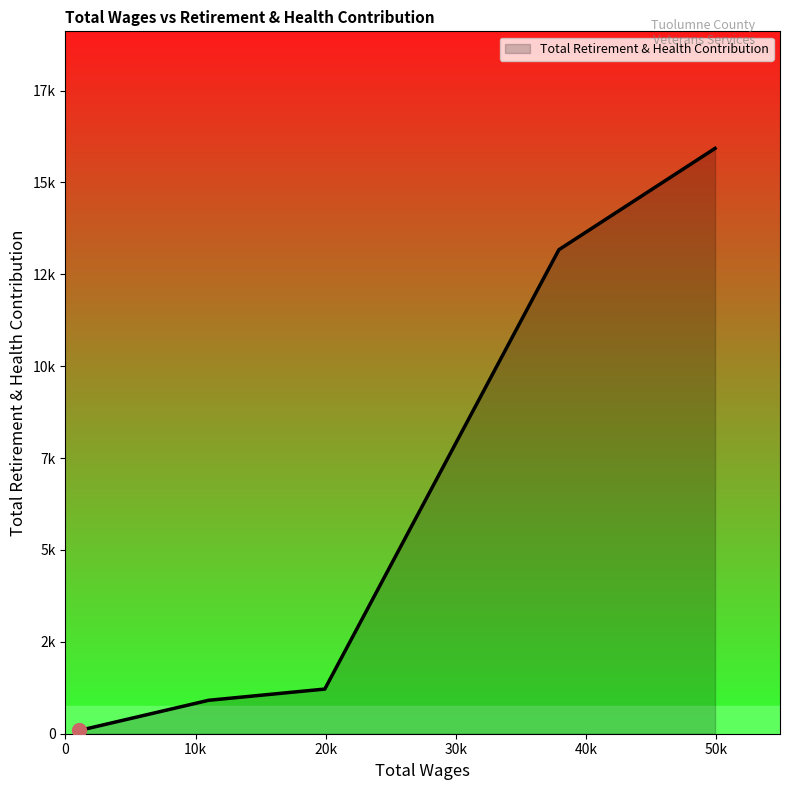

Does the chart display data point markers on the line(s)?

No